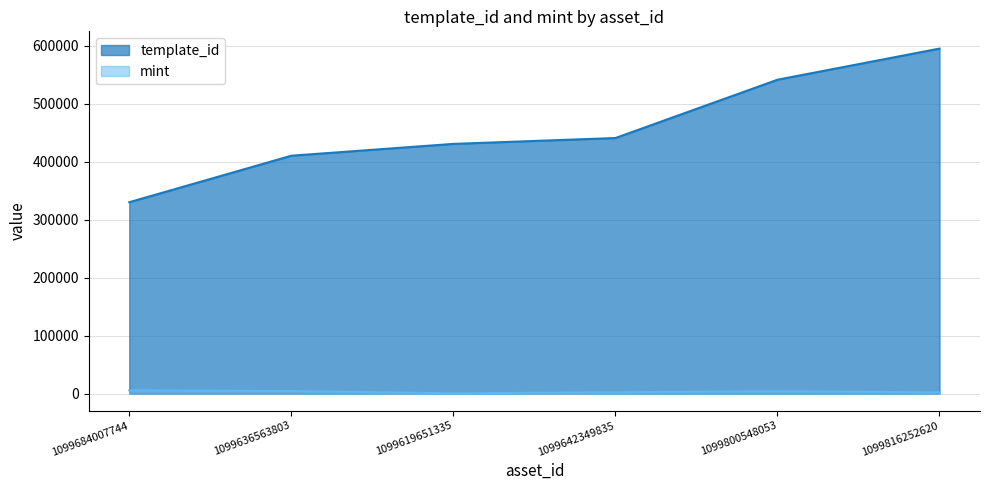

What is the label of the 1st point from the right?

1099816252620